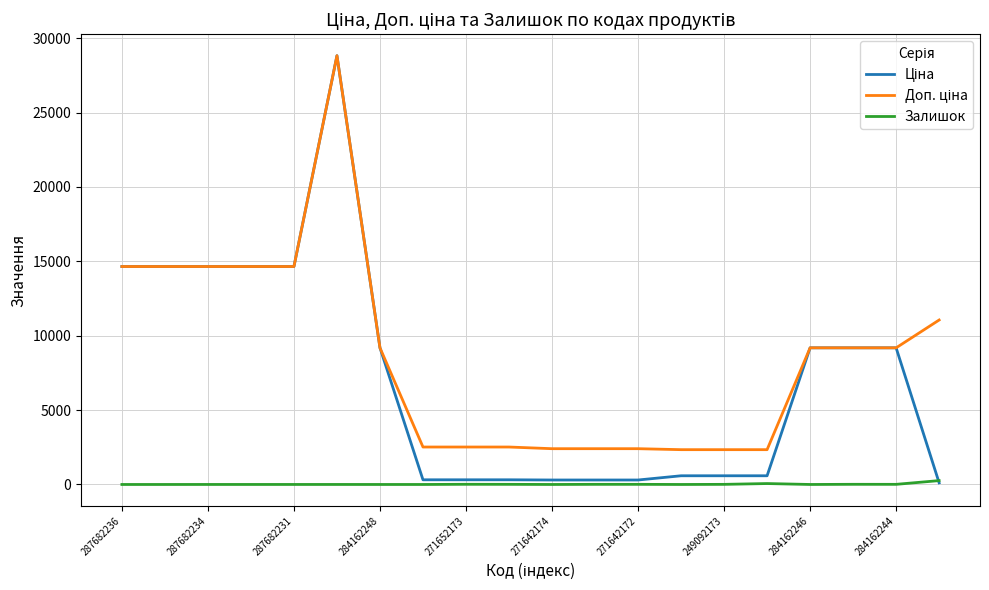

What is the difference between the highest and lowest values at 284162248?

9185.1